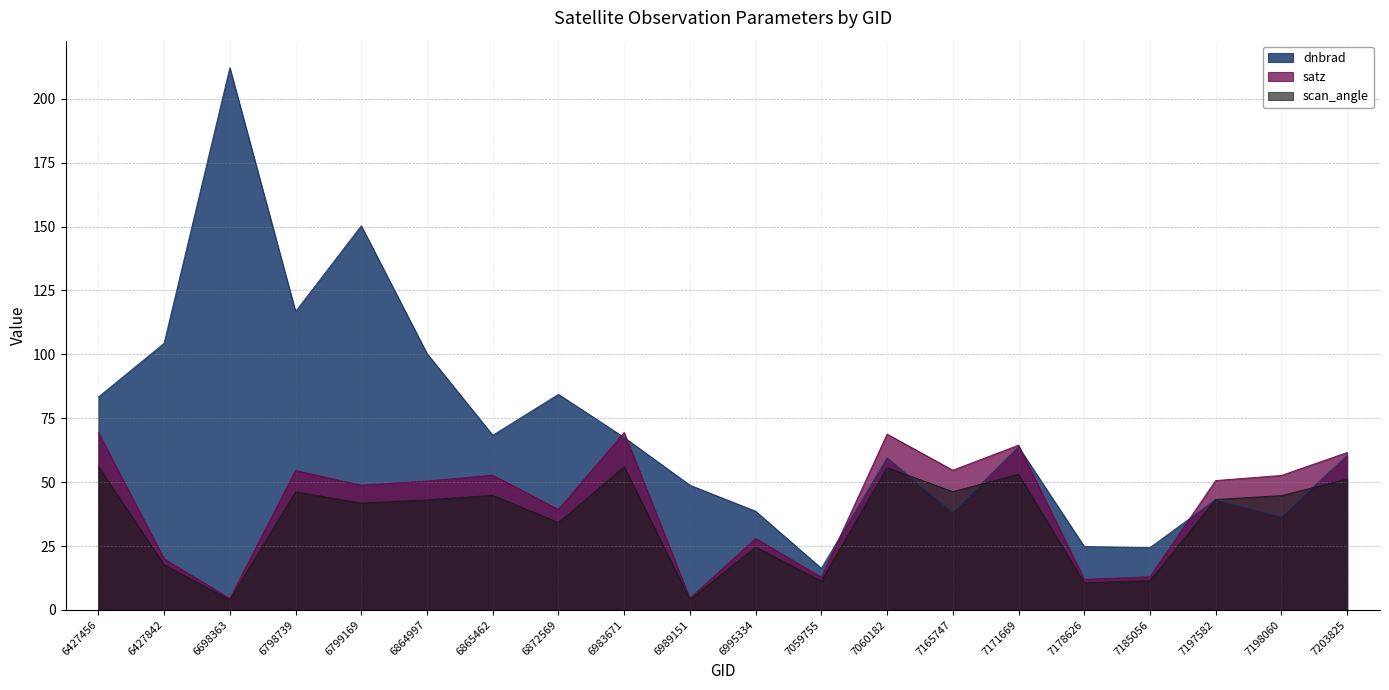

Rank the categories by satz value from highest to lowest.

6983671, 6427456, 7060182, 7171669, 7203825, 7165747, 6798739, 6865462, 7198060, 7197582, 6864997, 6799169, 6872569, 6995334, 6427842, 7185056, 7059755, 7178626, 6989151, 6698363